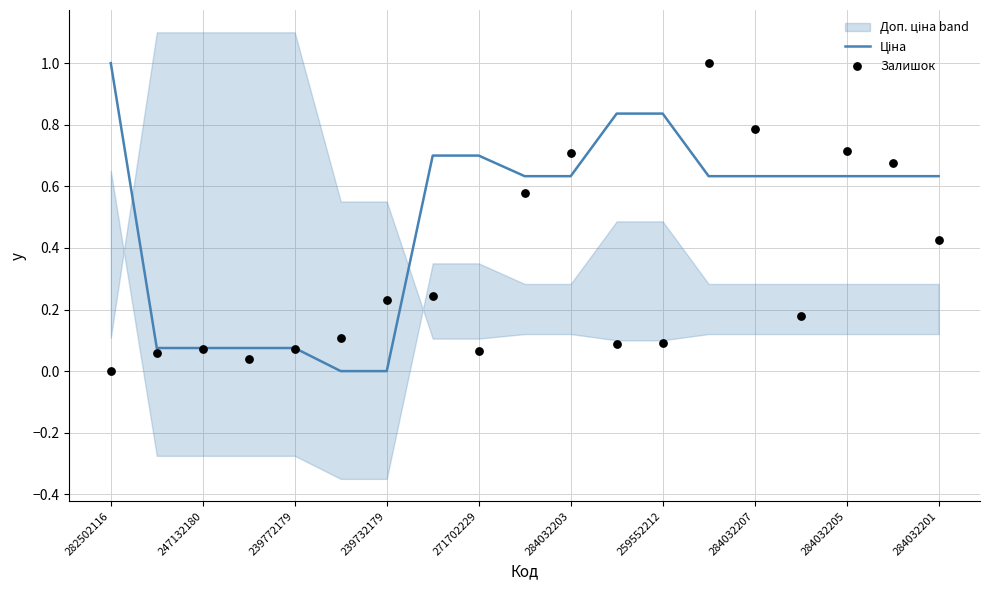

At which category is the sum across all series the highest?

13